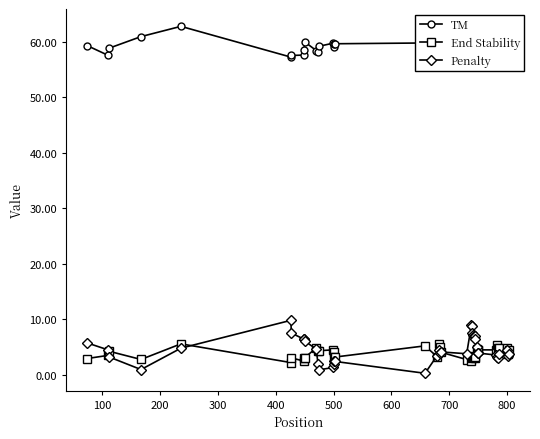

Which series has the largest range (max minus min)?

Penalty